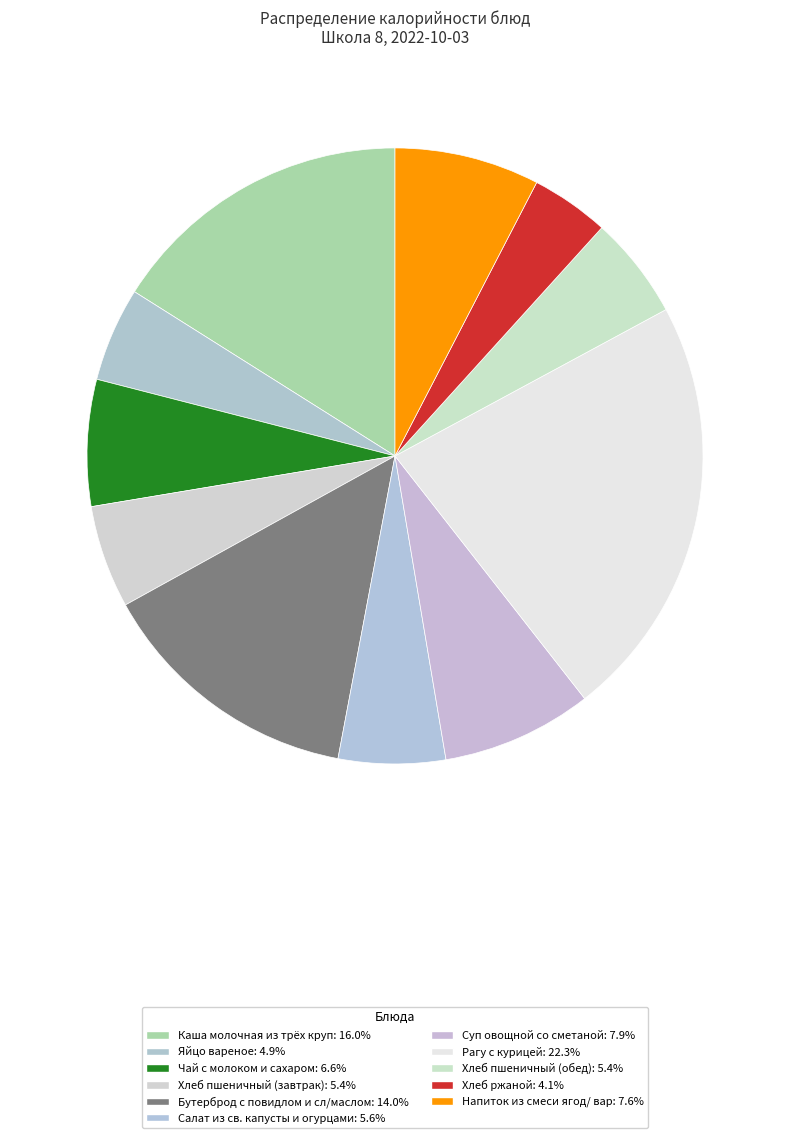

True or false: Чай с молоком и сахаром accounts for 1% of the total.

False